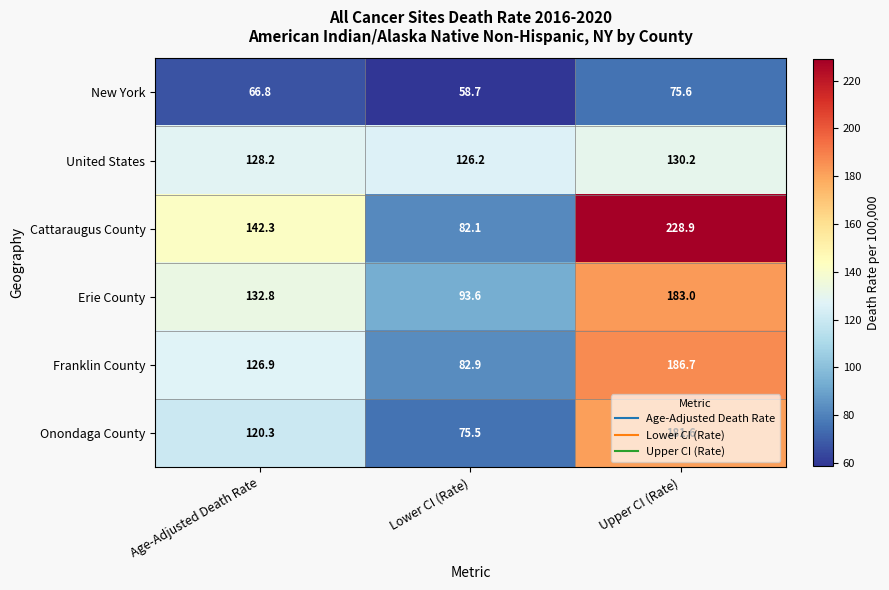

Which label corresponds to the largest value in the chart?

Upper CI (Rate)